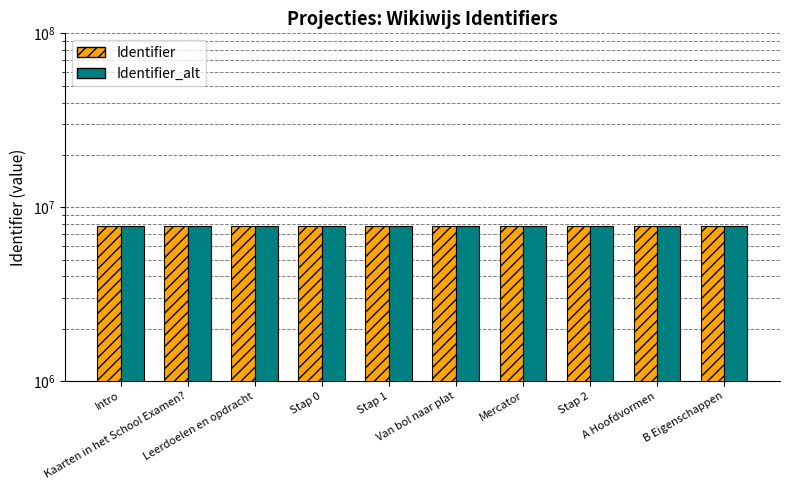

How many bars are there in each group?

2